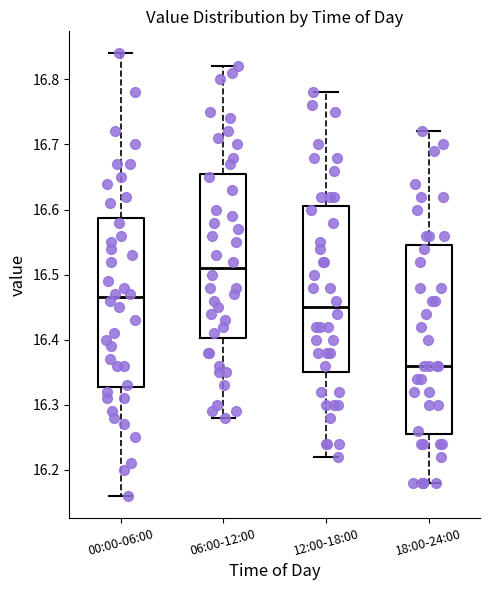

Which box has the highest median line?

06:00-12:00